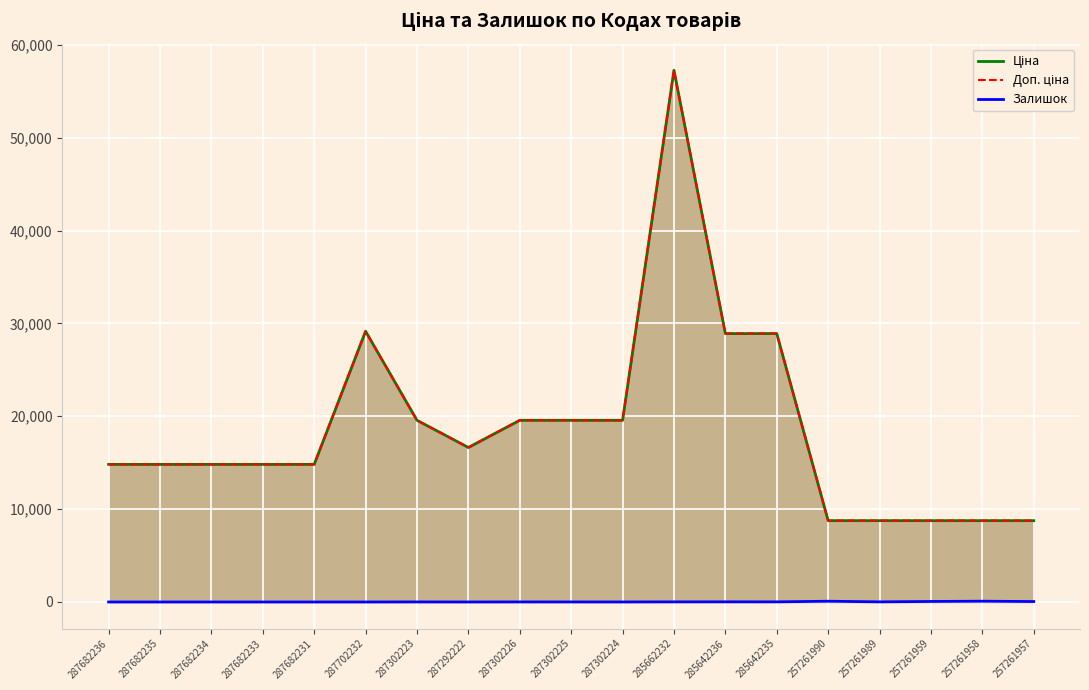

Which series has the largest range (max minus min)?

Ціна